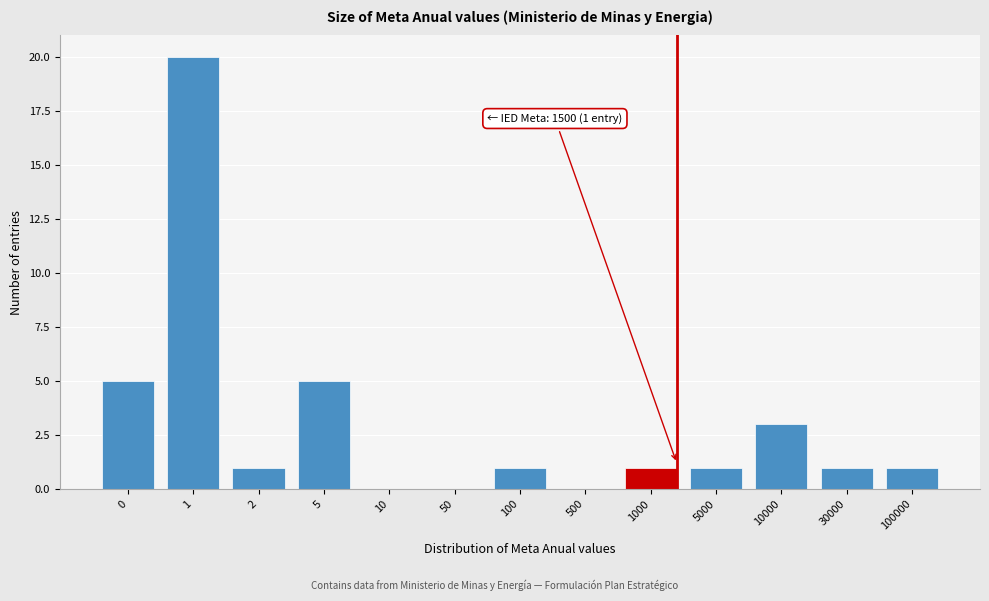

Reading left to right, transcribe all the data shown in this chart.

0=5	1=20	2=1	5=5	10=0	50=0	100=1	500=0	1000=1	5000=1	10000=3	30000=1	100000=1